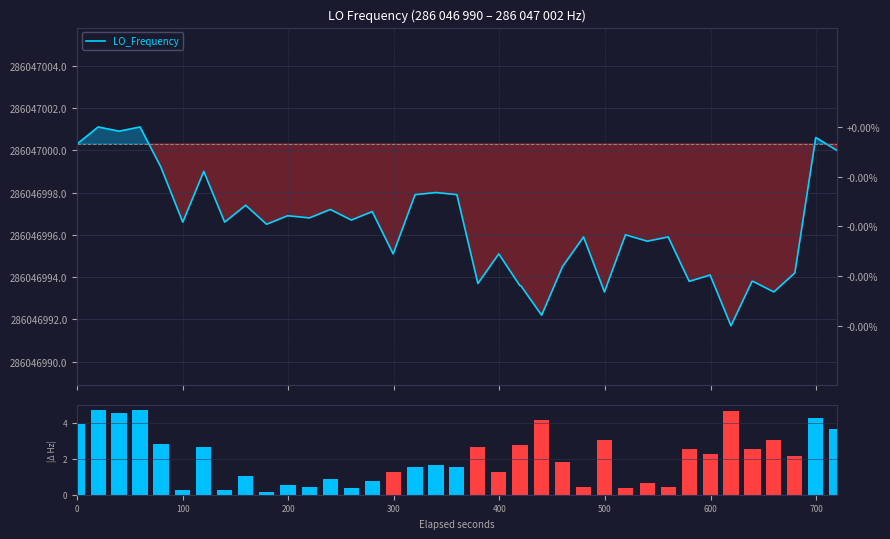

Reading right to left, extract all data points from this chart.

LO_Frequency: 286047000.0	286047000.6	286046994.2	286046993.3	286046993.8	286046993.8	286046991.7	286046994.1	286046993.8	286046995.9	286046995.7	286046996.0	286046993.3	286046995.9	286046994.5	286046992.2	286046993.6	286046993.6	286046995.1	286046993.7	286046997.9	286046998.0	286046997.9	286046995.1	286046997.1	286046996.7	286046997.2	286046996.8	286046996.9	286046996.9	286046996.5	286046997.4	286046996.6	286046999.0	286046996.6	286046999.2	286047001.1	286047000.9	286047001.1	286047000.3
|ΔFreq|: 3.6	4.2	2.2	3.1	2.6	2.6	4.7	2.2	2.6	0.5	0.7	0.4	3.1	0.5	1.9	4.2	2.8	2.8	1.2	2.7	1.5	1.6	1.5	1.2	0.8	0.3	0.8	0.4	0.5	0.5	0.1	1.0	0.2	2.6	0.2	2.8	4.8	4.5	4.8	3.9